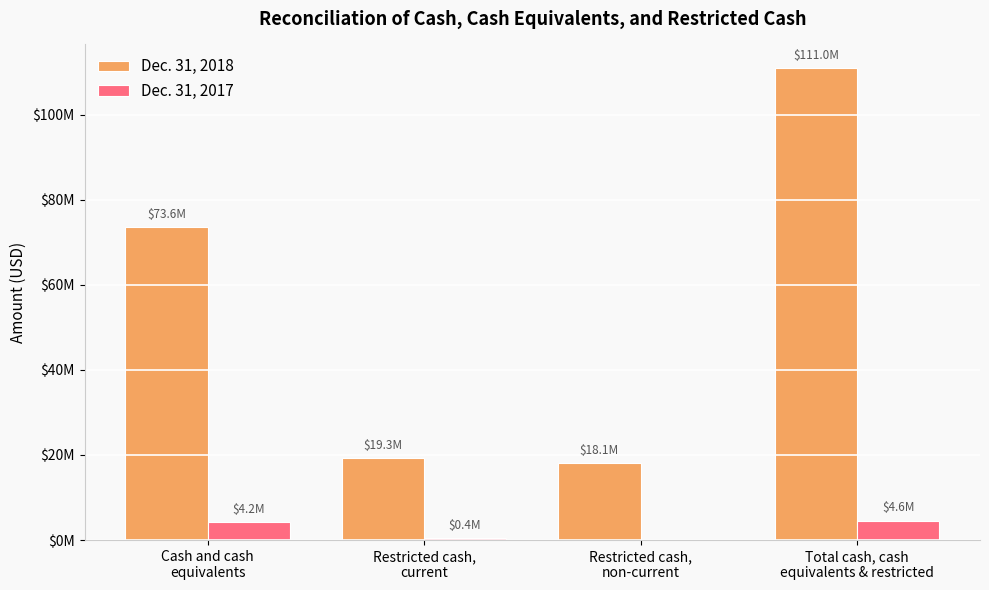

Rank the series at Restricted cash,
non-current from highest to lowest value.

Dec. 31, 2018, Dec. 31, 2017